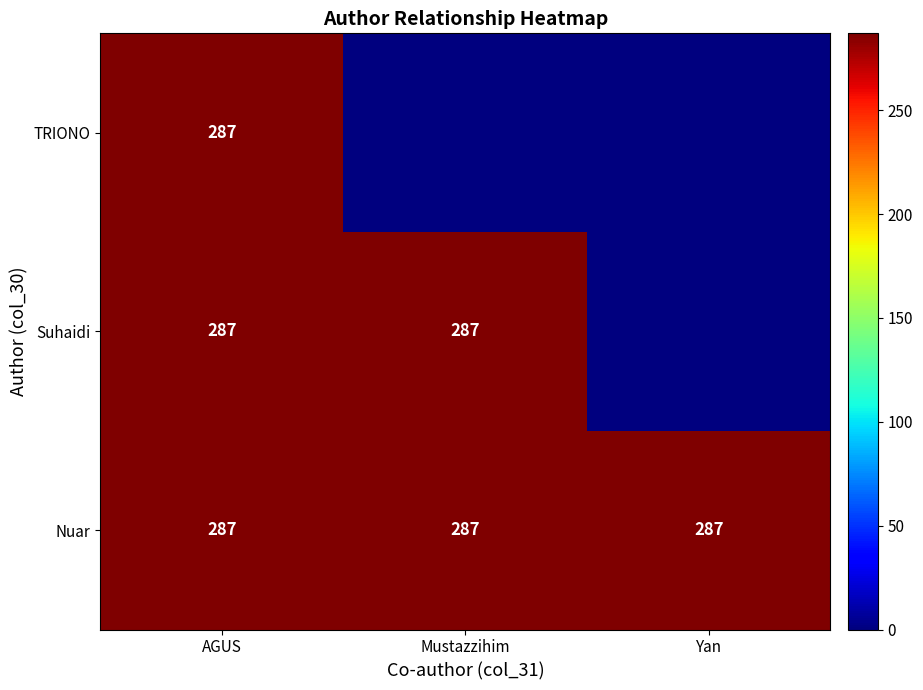

What is the sum of the Nuar values at Mustazzihim and Yan?

574